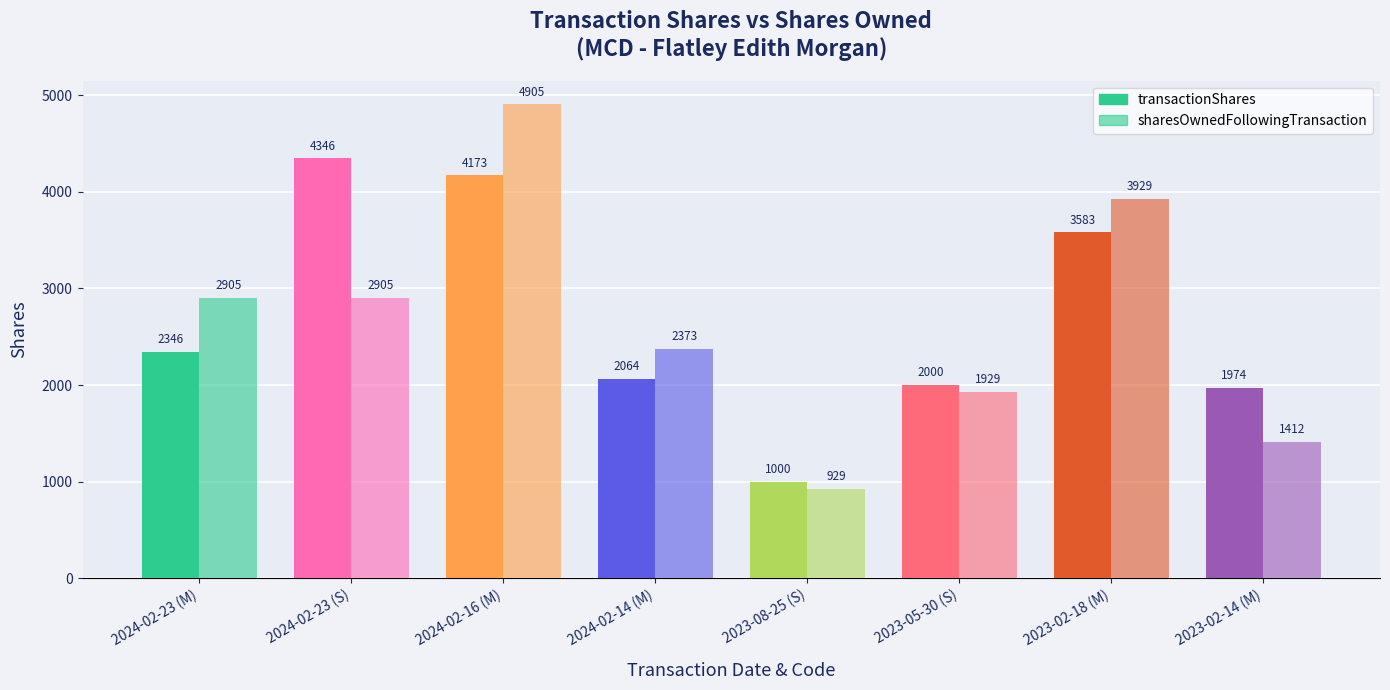

What is the sum of the sharesOwnedFollowingTransaction values at 2023-02-14 (M) and 2023-05-30 (S)?

3341